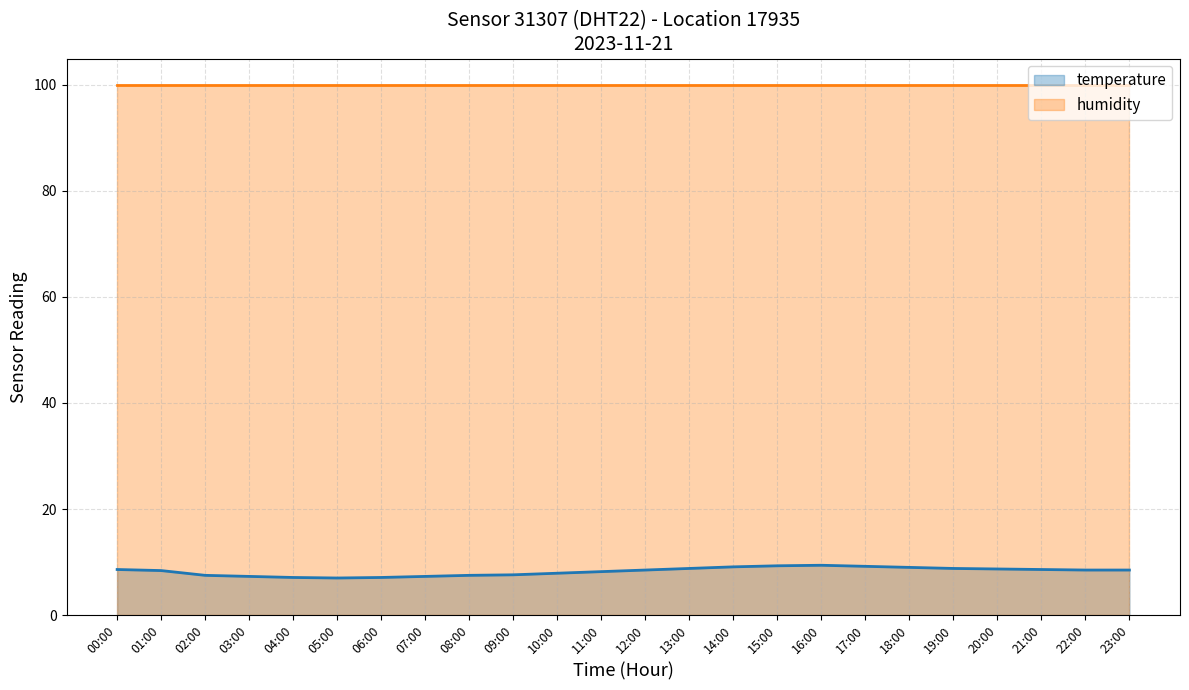

Rank the categories by value from lowest to highest.

05:00, 04:00, 06:00, 03:00, 07:00, 02:00, 08:00, 09:00, 10:00, 11:00, 01:00, 12:00, 22:00, 23:00, 00:00, 21:00, 20:00, 13:00, 19:00, 18:00, 14:00, 17:00, 15:00, 16:00